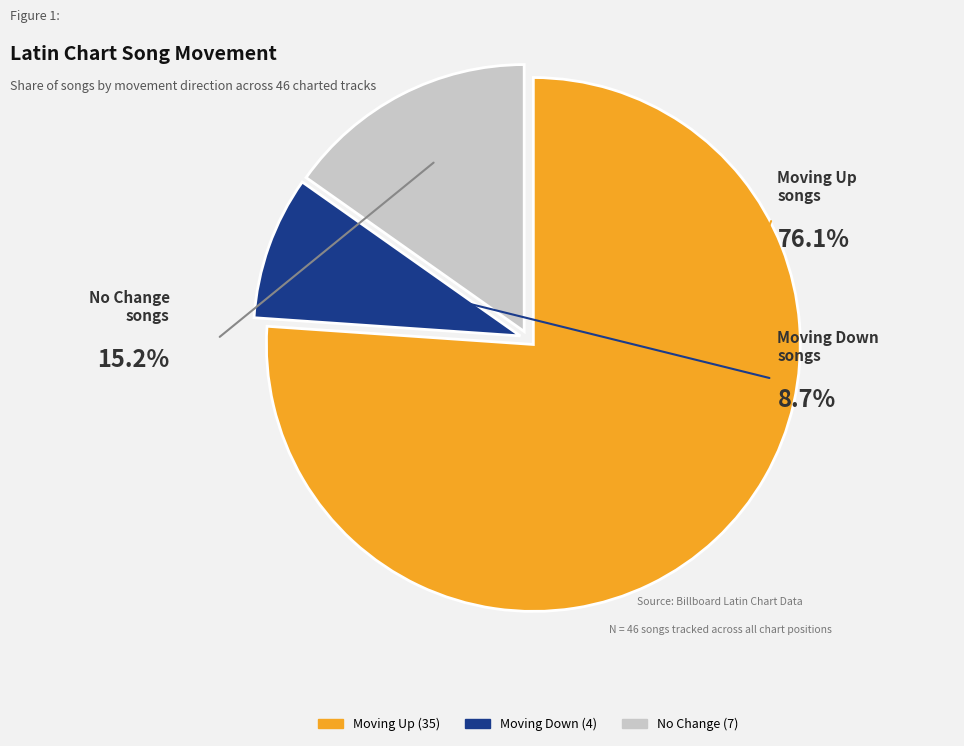

To the nearest percent, what is the combined percentage of - and up?

91%